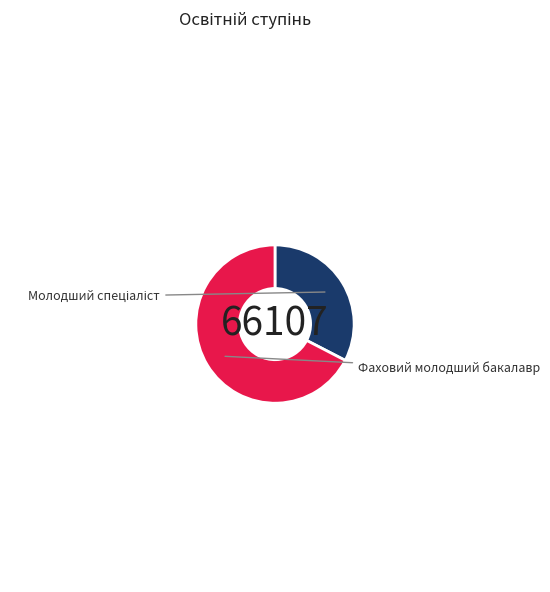

Does any single category account for the majority?

Yes